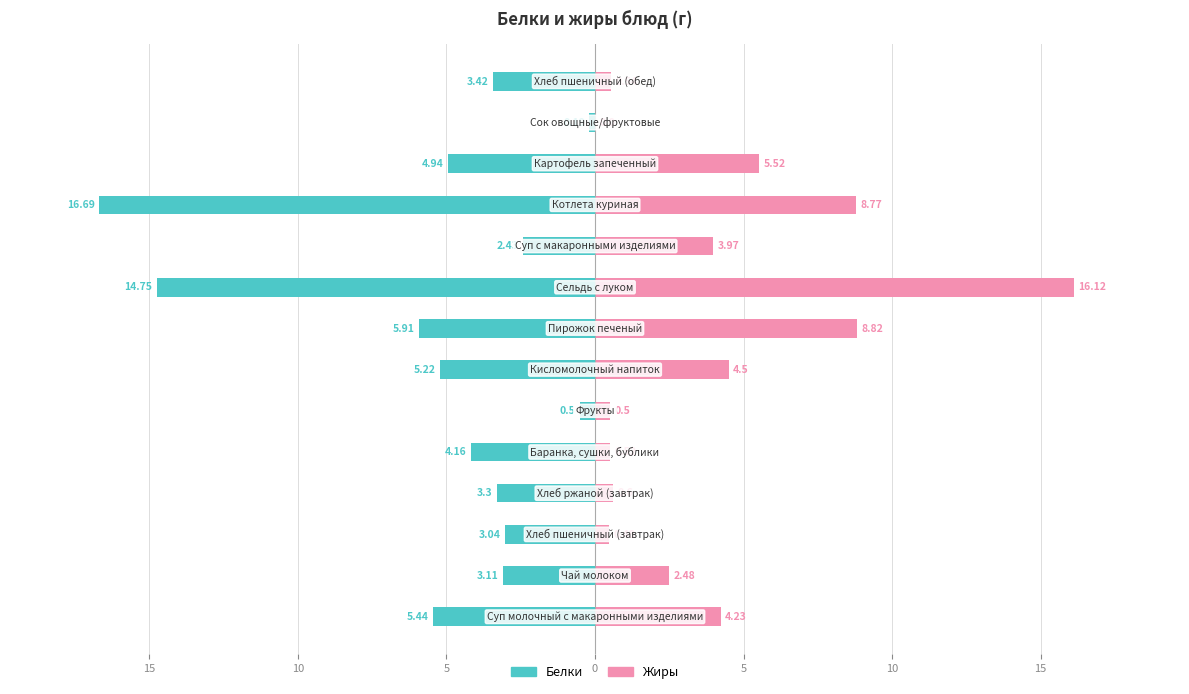

Does the chart contain stacked bars?

No